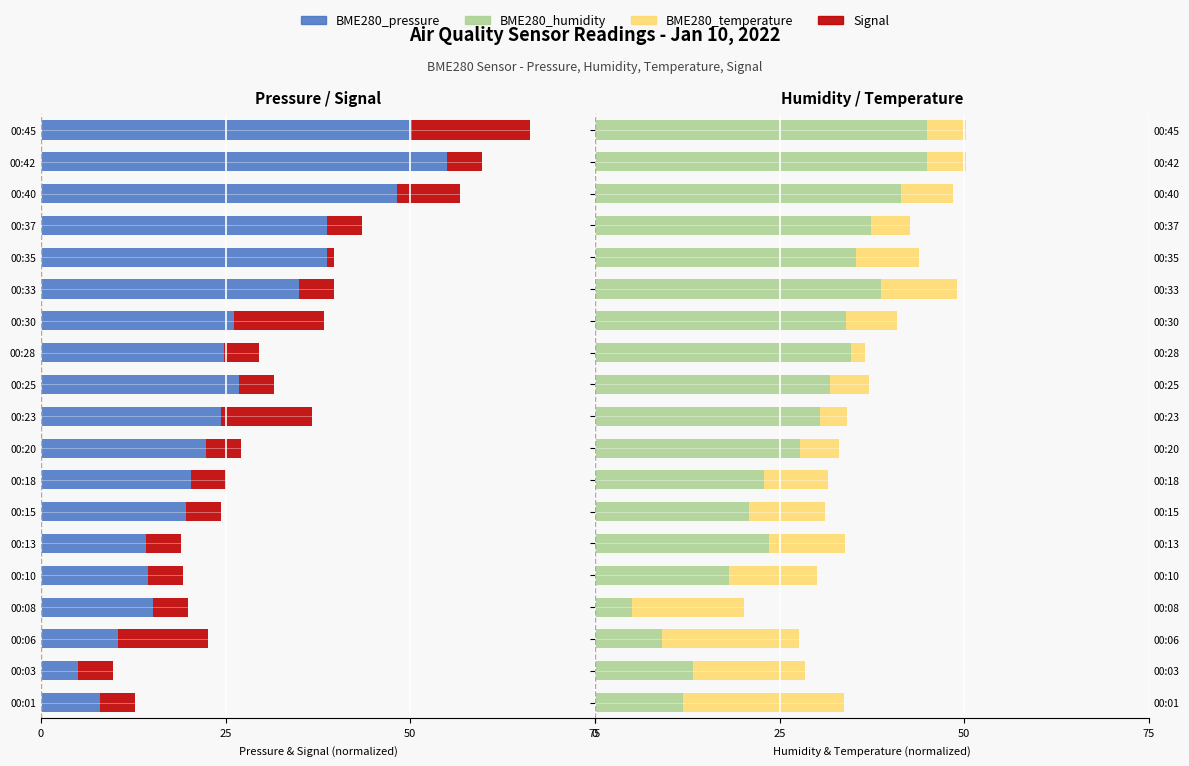

The BME280_pressure series shows -78.4 at 00:45. True or false?

False